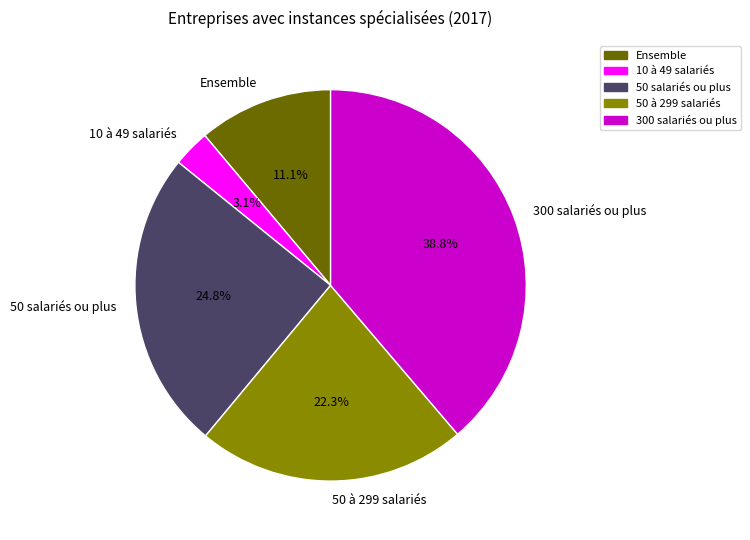

What percentage is the 50 salariés ou plus slice, to the nearest percent?

25%